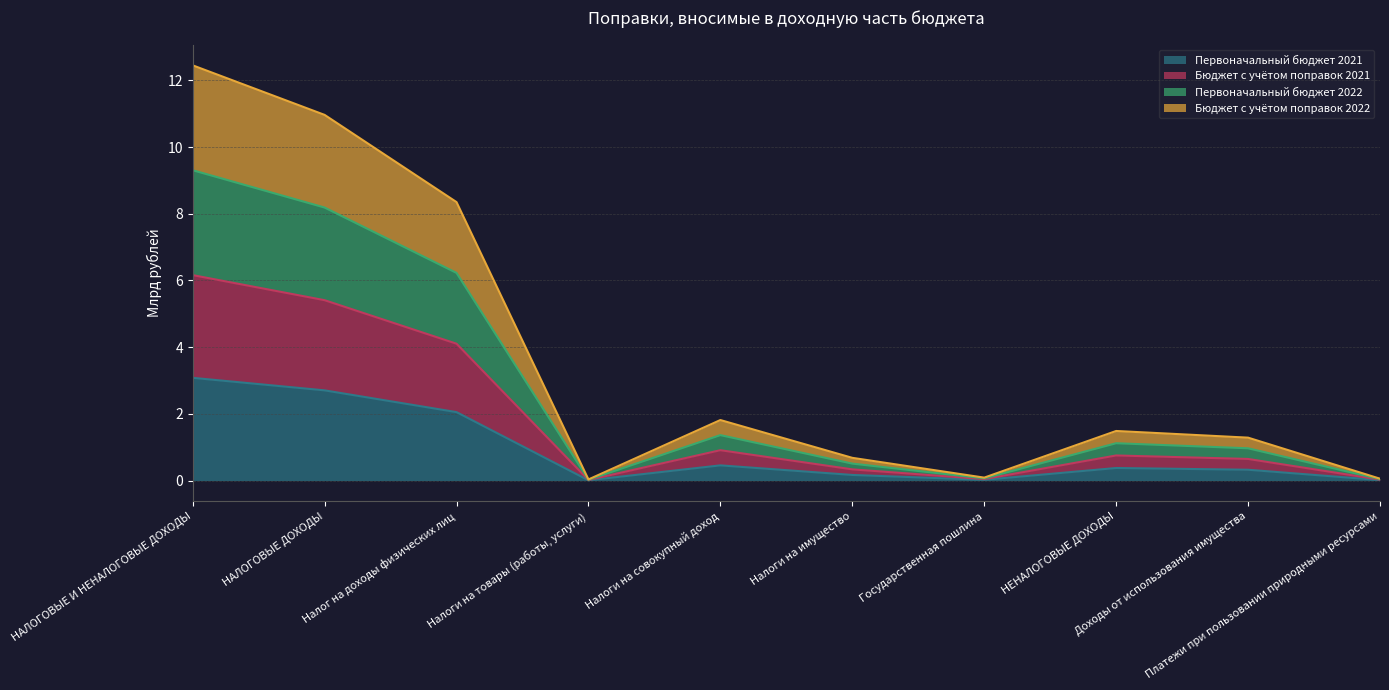

At which label does Бюджет с учётом поправок 2022 first exceed 1?

НАЛОГОВЫЕ И НЕНАЛОГОВЫЕ ДОХОДЫ